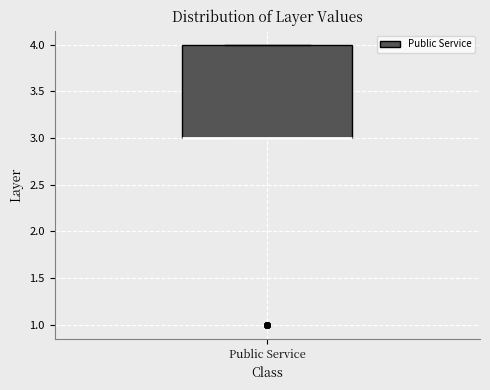

Read this box plot against the y-axis: the position of the median line, the range covered by the box, and the ends of both whiskers. The values are not printed on the chart, so give them approximately, as read against the axis.

median 3 (drawn on the box's lower edge), box 3 to 4, whiskers 3 to 4